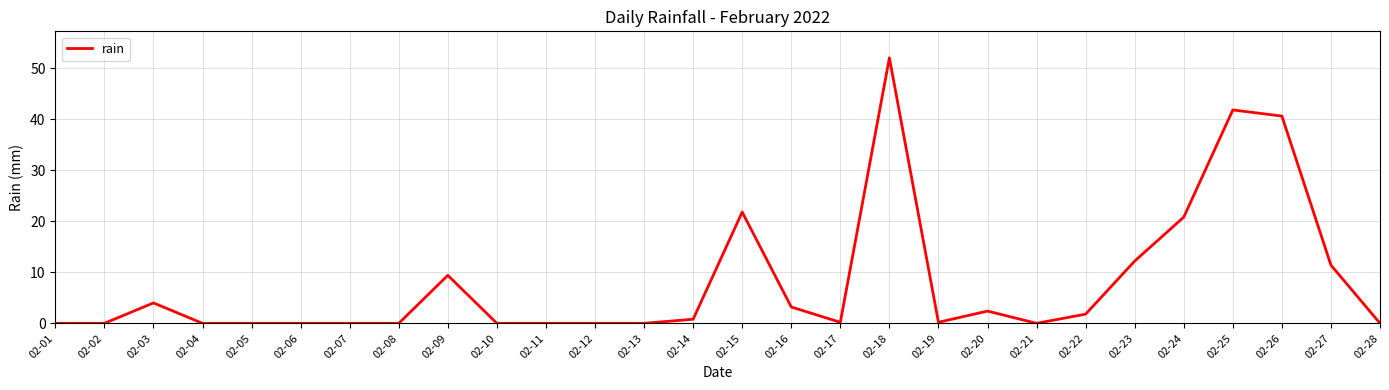

The chart shows a value of -33.1 at 02-02. True or false?

False